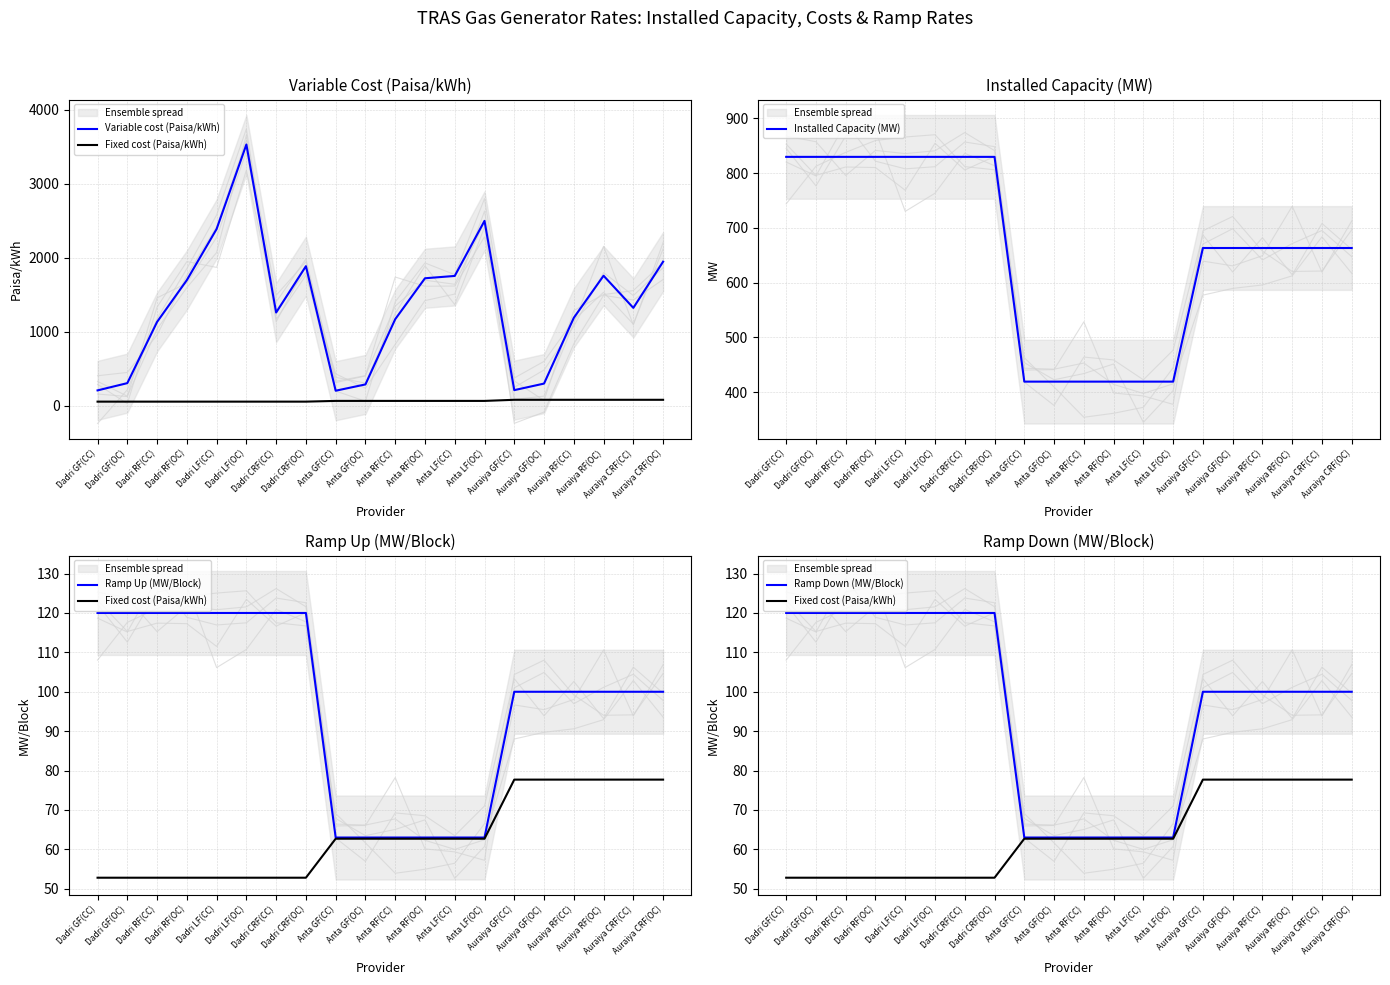

At how many categories does at least one series exceed 3247?

1